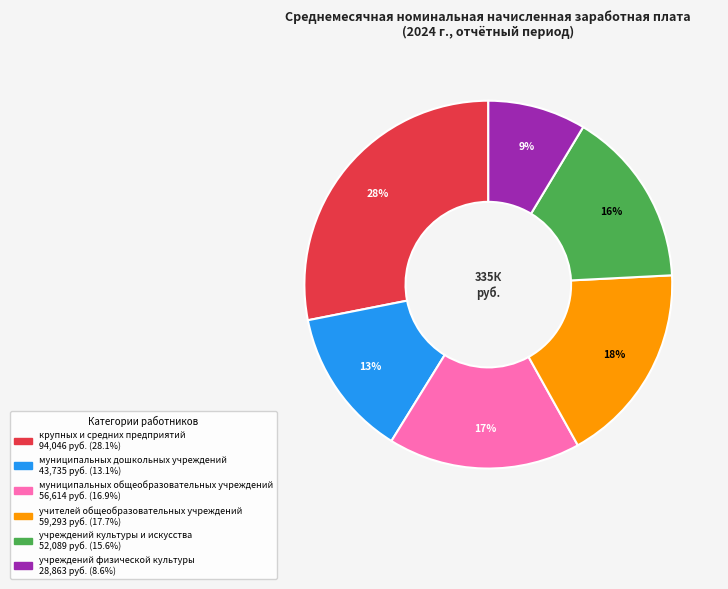

To the nearest percent, what percentage of the pie is учителей общеобразовательных учреждений?

18%